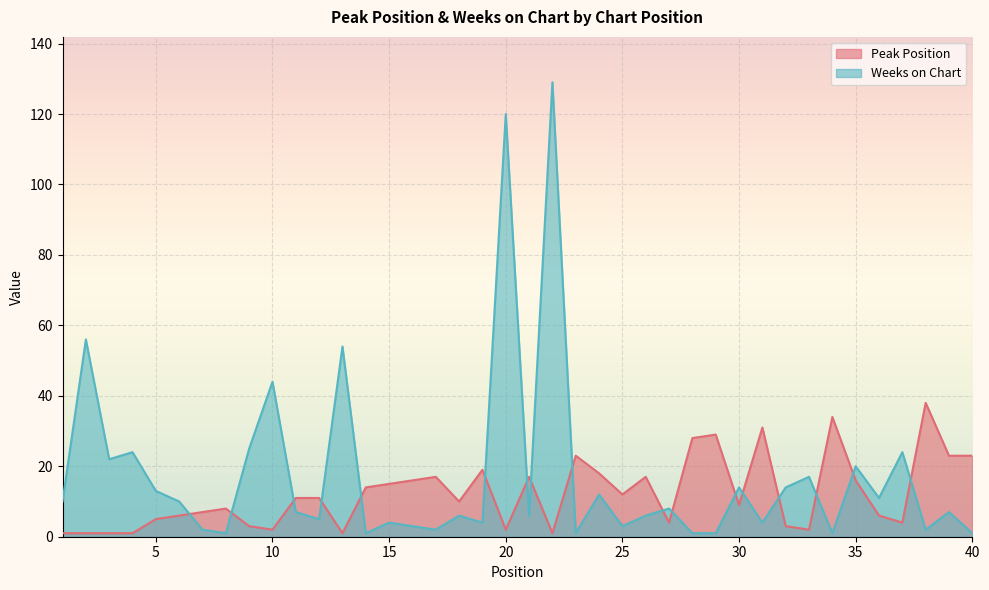

Which series has the largest range (max minus min)?

Weeks on Chart